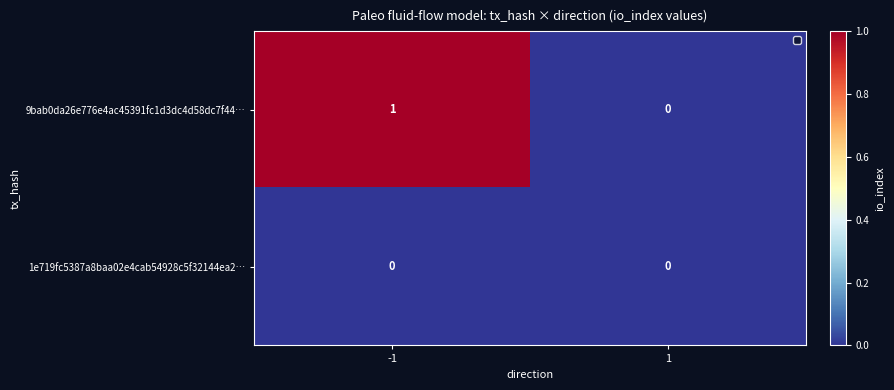

Between -1 and 1, which series saw the biggest shift?

9bab0da26e776e4ac45391fc1d3dc4d58dc7f44…